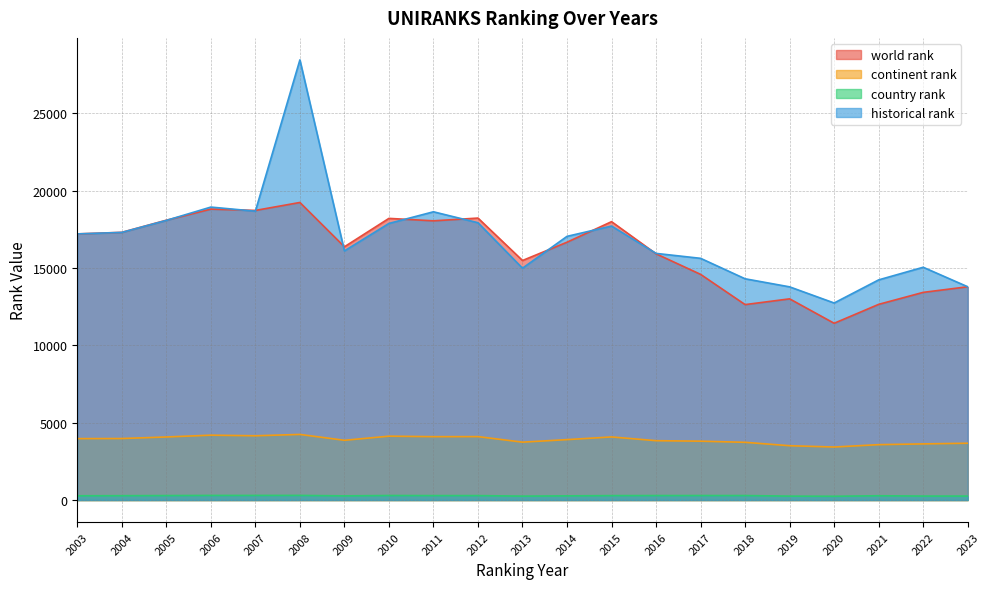

What is the difference between the highest and lowest values at 2020?

12492.0